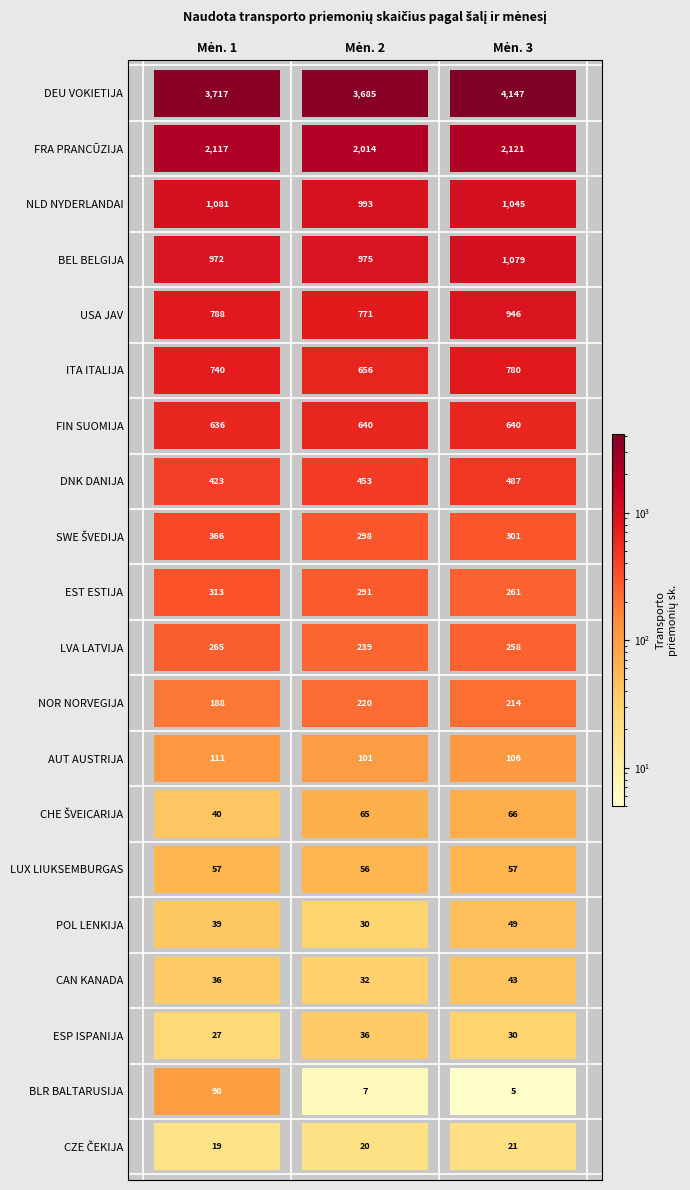

Which category has the lowest value in the LVA LATVIJA series?

2